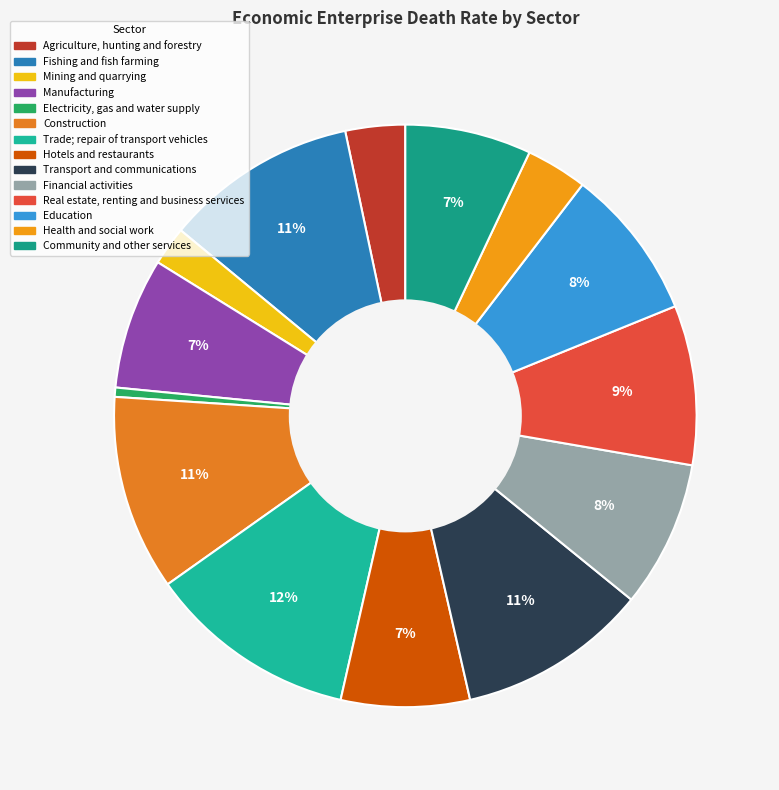

How many slices are in this pie chart?

14